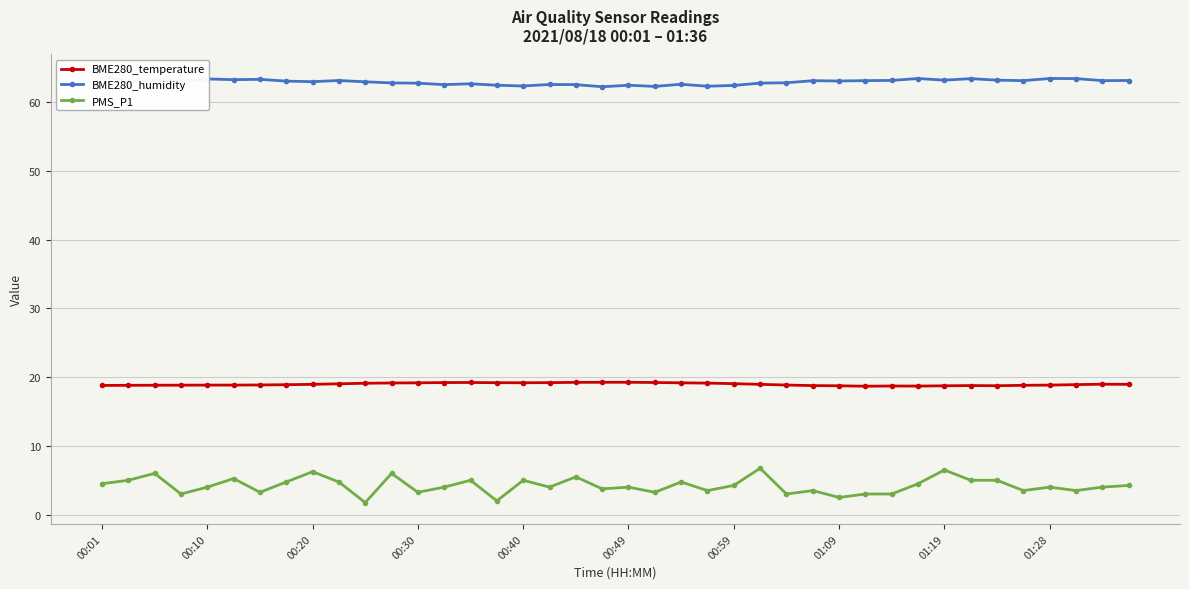

List the series in order of their peak value, highest first.

BME280_humidity, BME280_temperature, PMS_P1